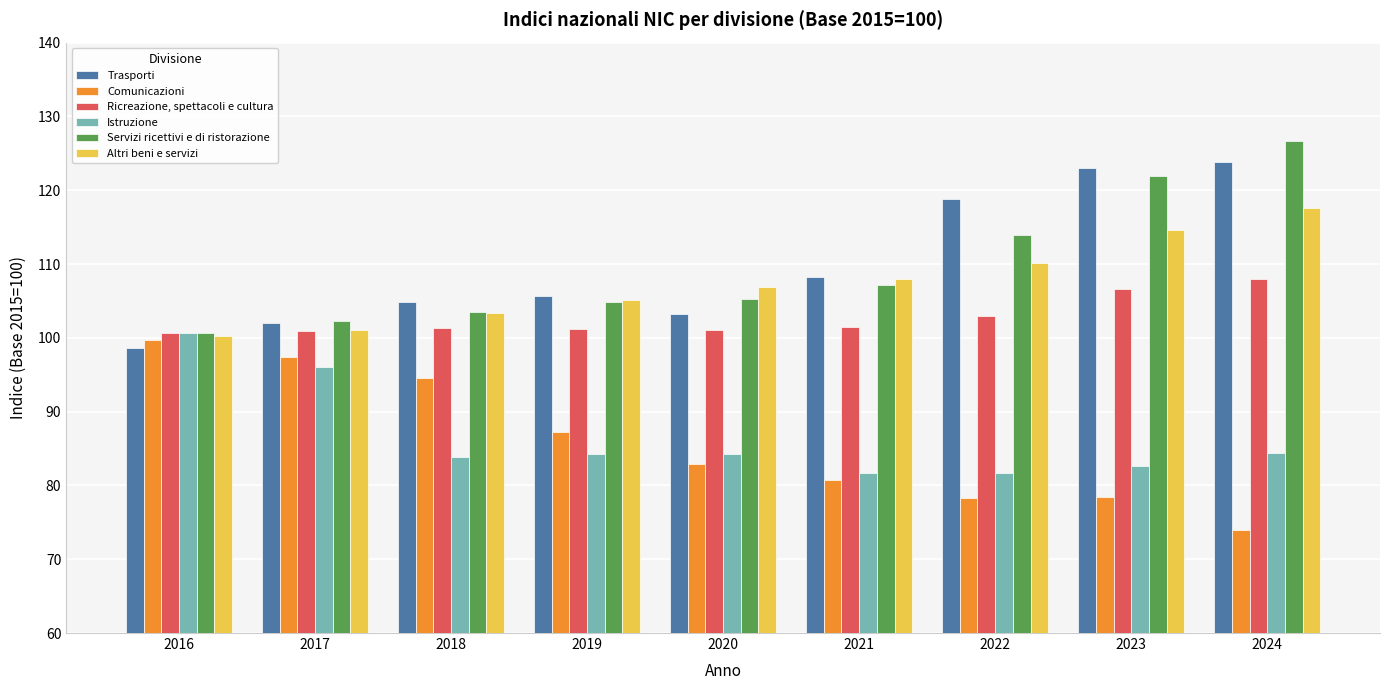

What is the spread (max minus min) of values at 2024?

52.7